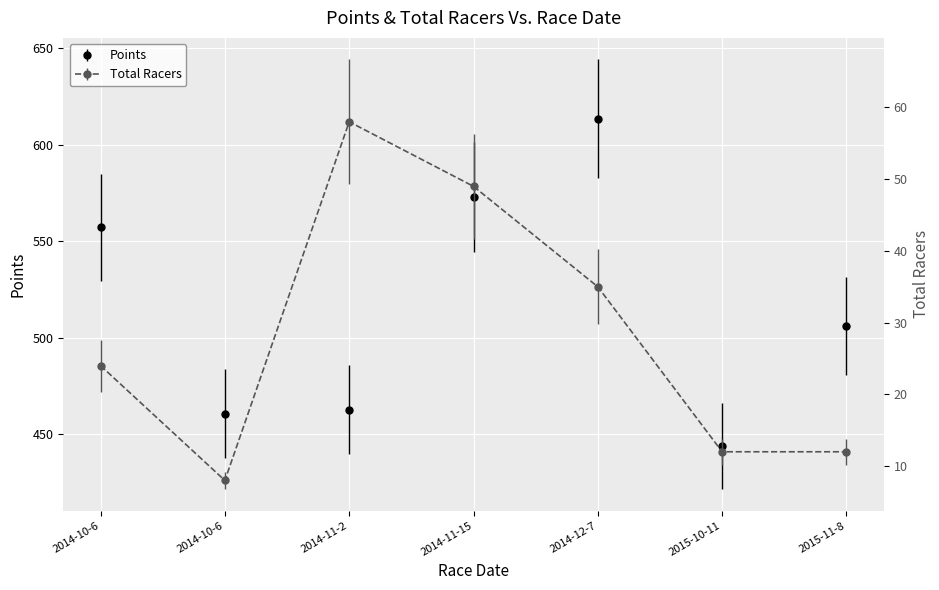

Rank the series by their maximum value, from lowest to highest.

Total Racers, Points